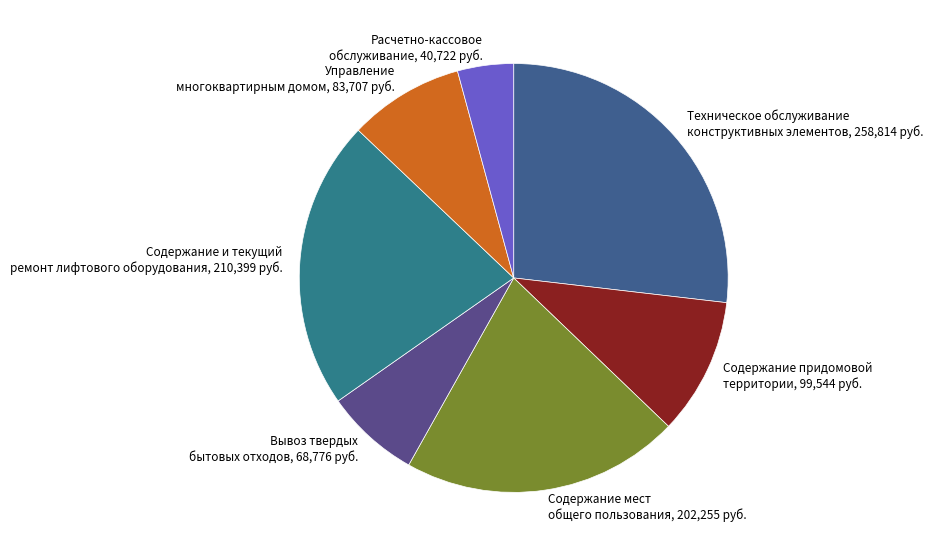

Count the number of slices in the pie.

7